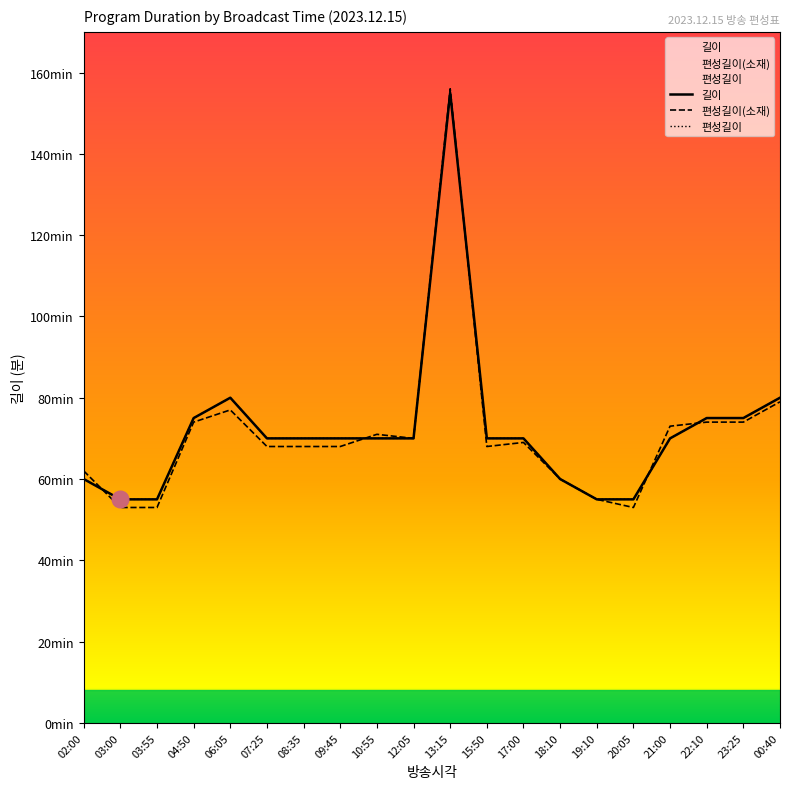

How many series are shown in this chart?

3